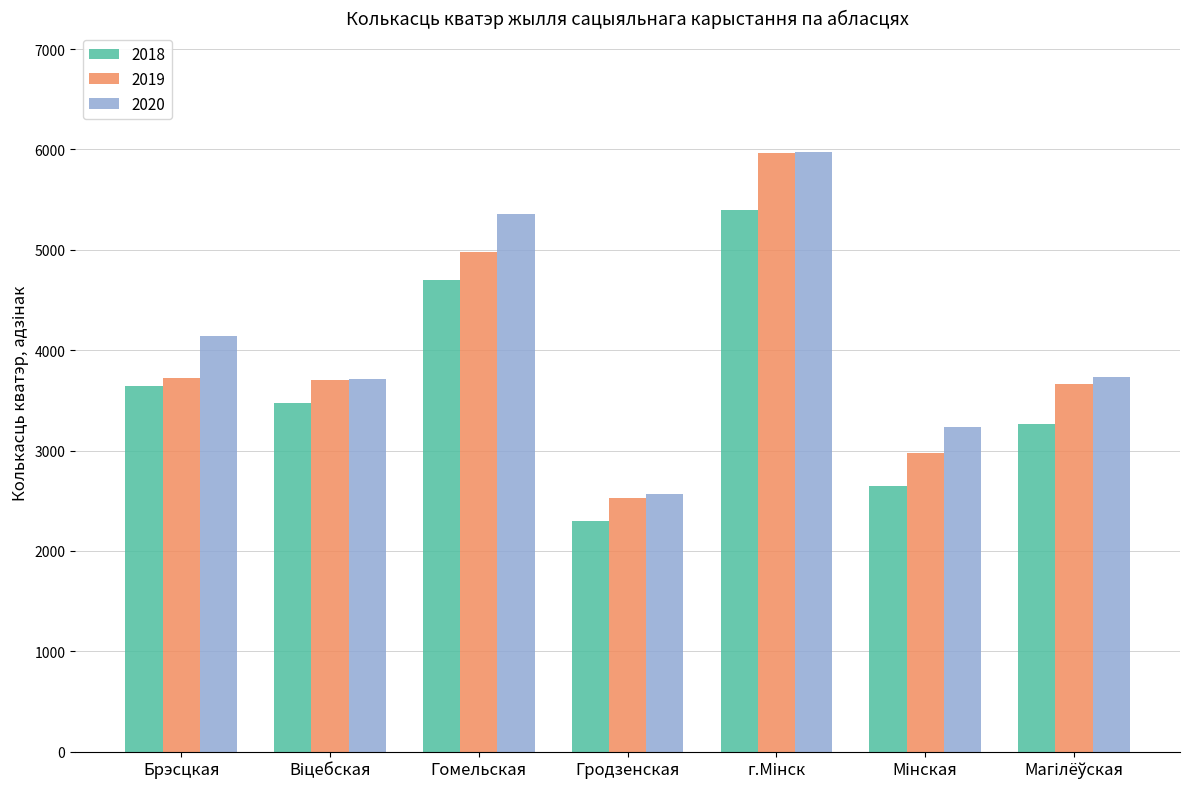

Count the number of categories in the chart.

7